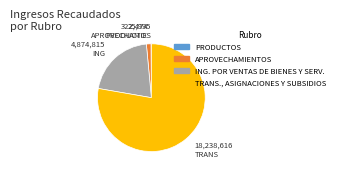

Does APROVECHAMIENTOS account for over 50% of the chart?

No